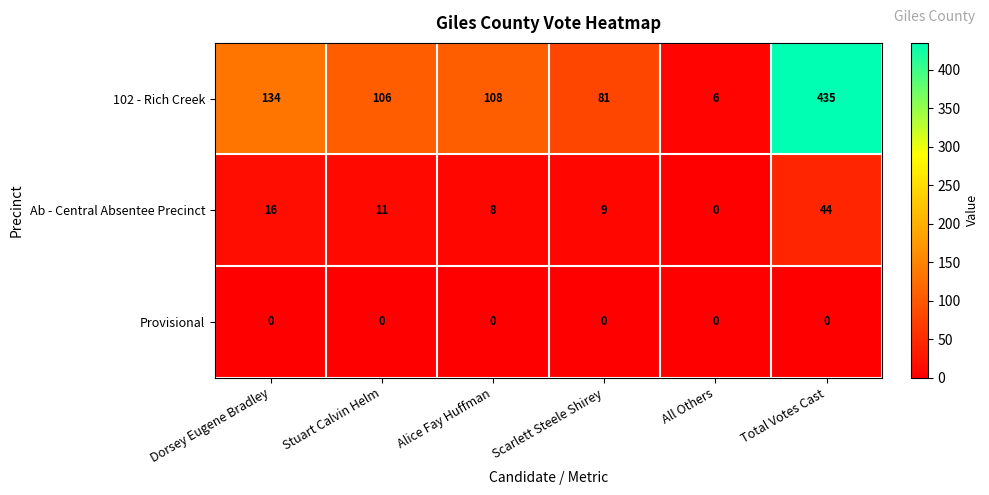

What is the total value across all series at Alice Fay Huffman?

116